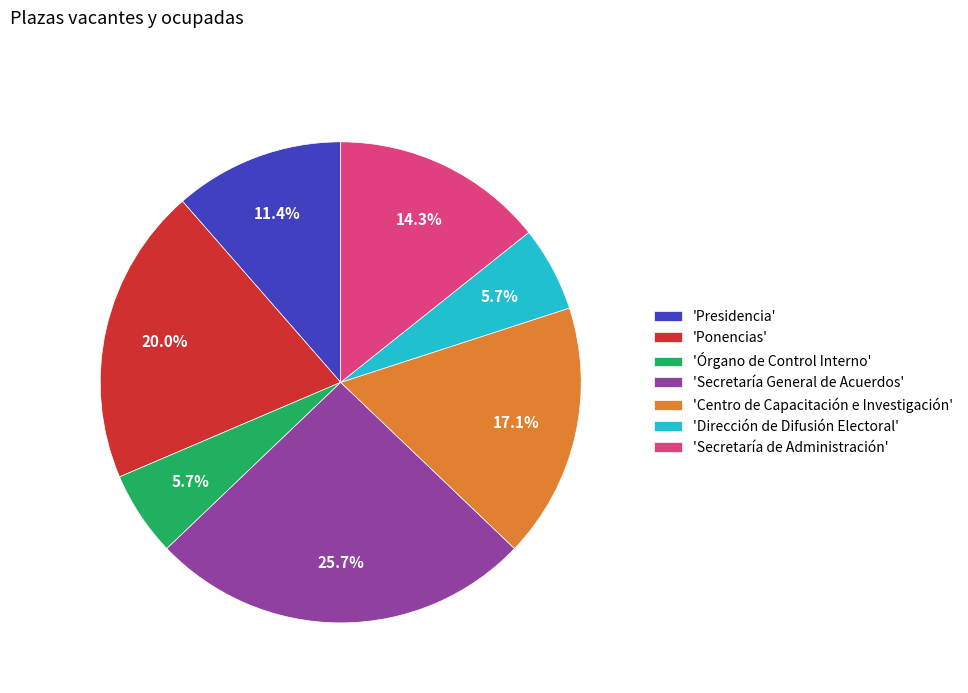

Does any single category account for the majority?

No